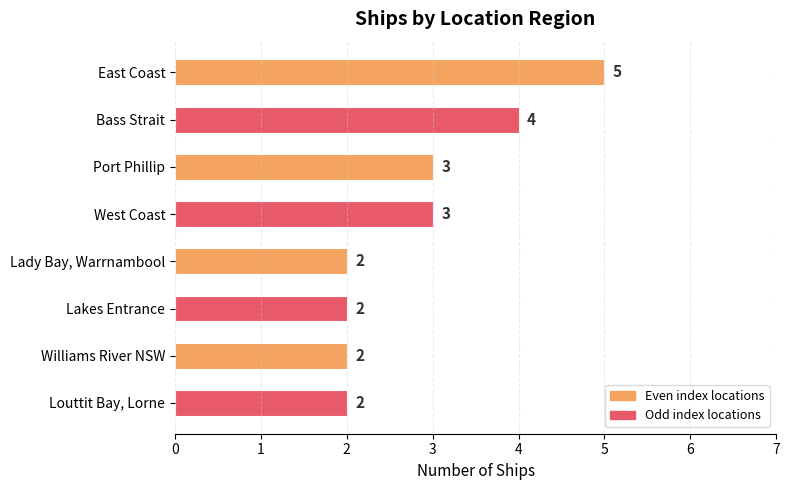

Reading top to bottom, extract all data points from this chart.

5	4	3	3	2	2	2	2